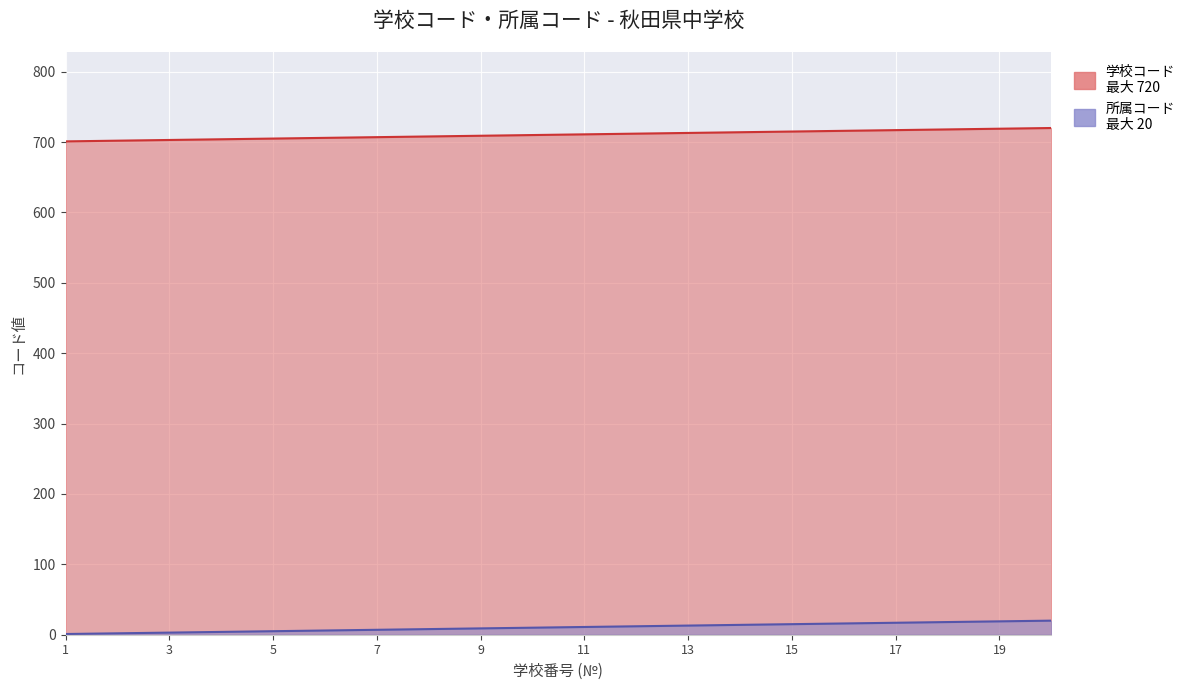

What is the value of the 所属コード point at the 4th from the left?

4